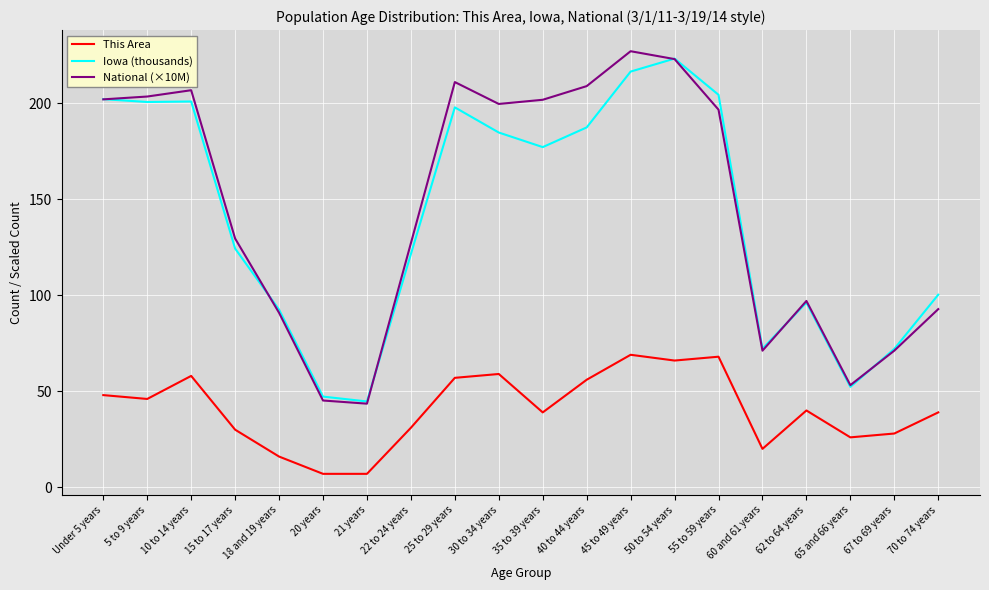

Is the value of This Area at 70 to 74 years greater than the value of Iowa (thousands) at 21 years?

No